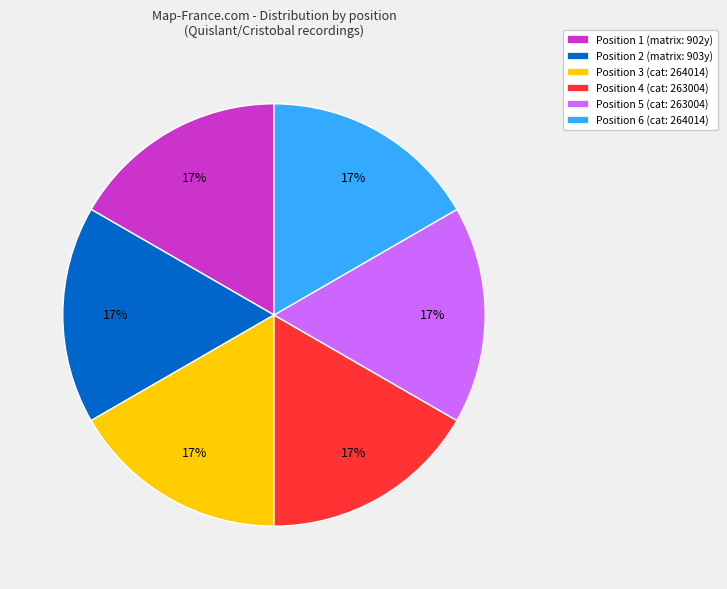

To the nearest percent, what is the average slice percentage?

17%